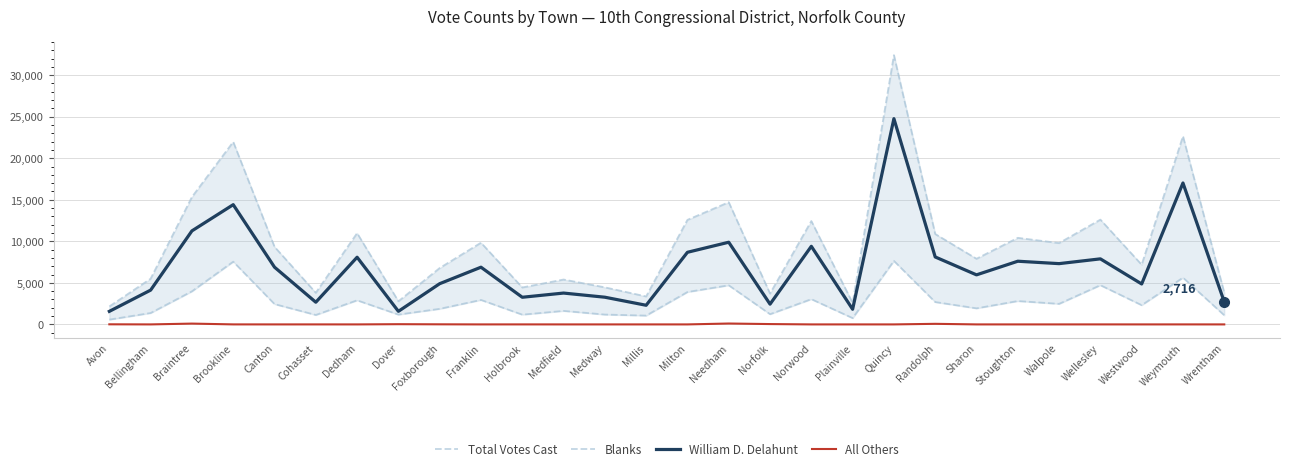

At how many categories does at least one series exceed 8098?

14